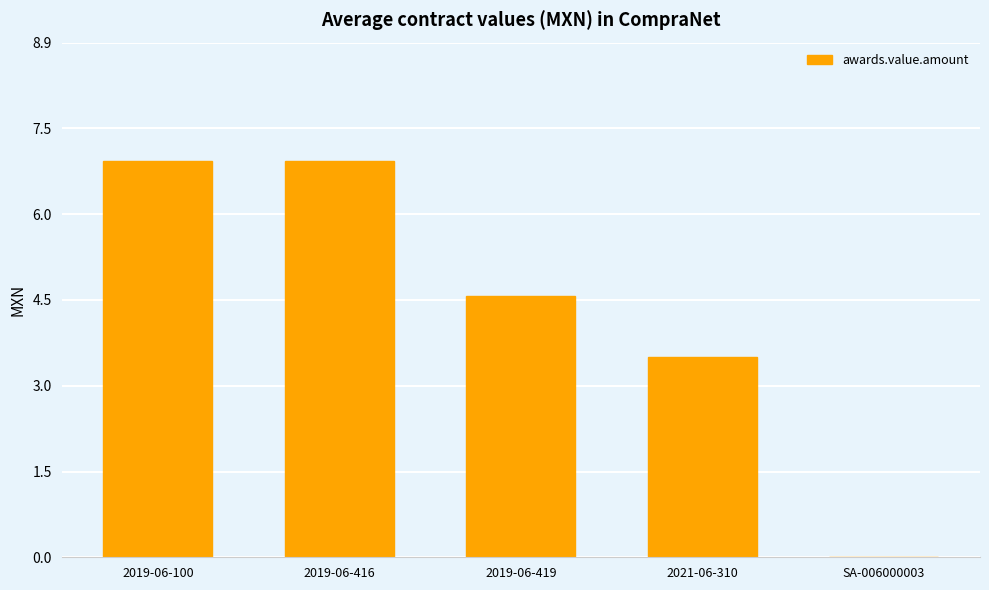

True or false: the data shows 6.9 at 2019-06-416.

True